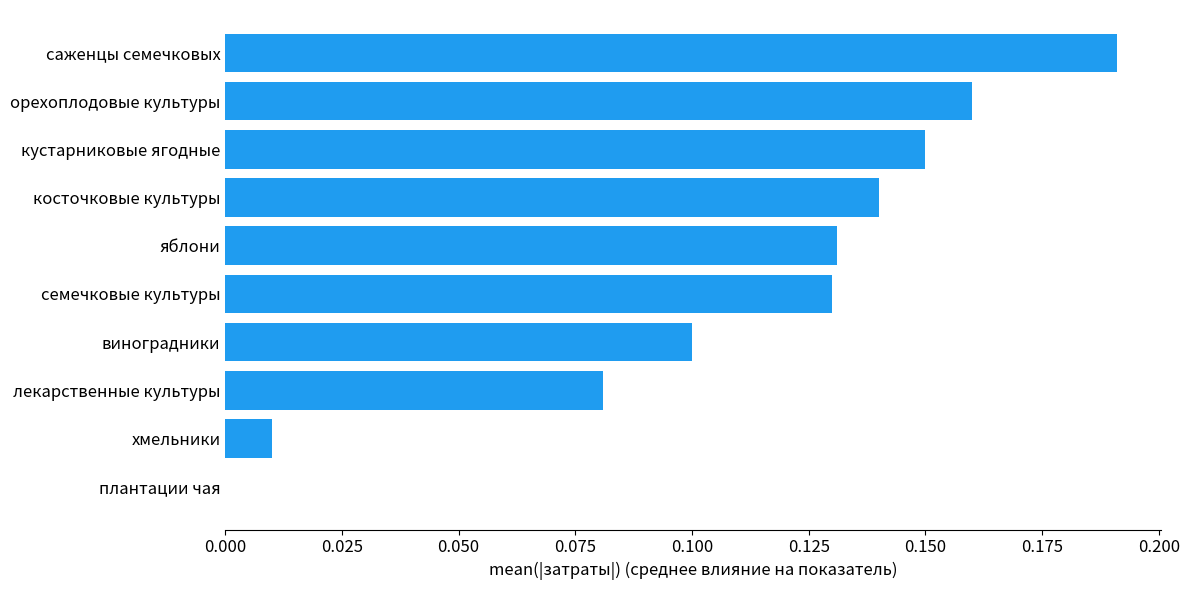

How many values exceed 0?

9